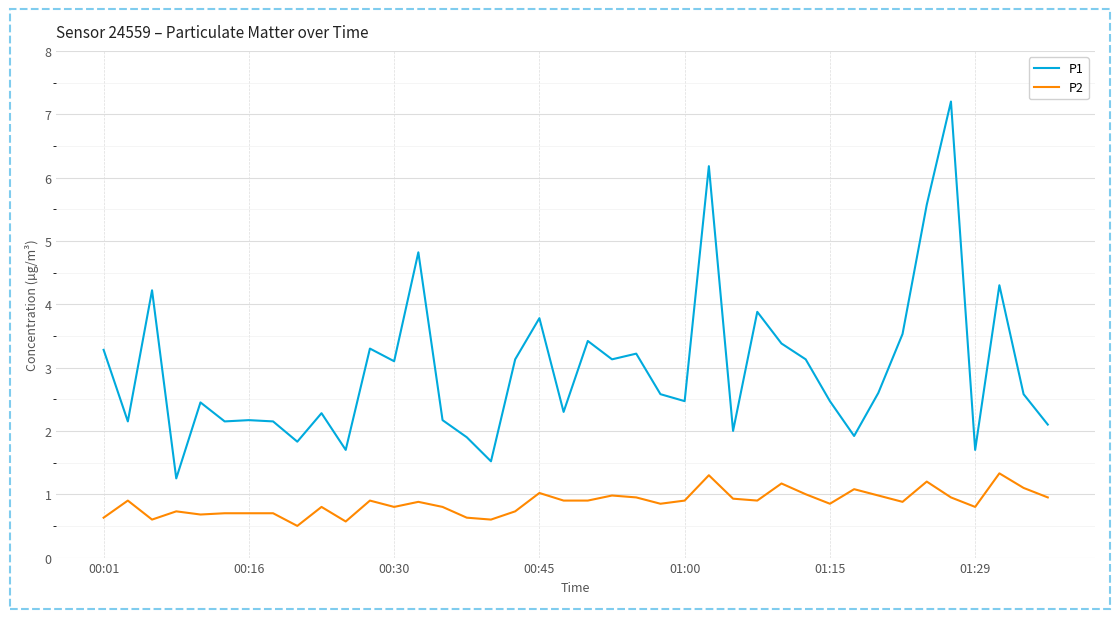

What is the lowest value of the P2 series?

0.5